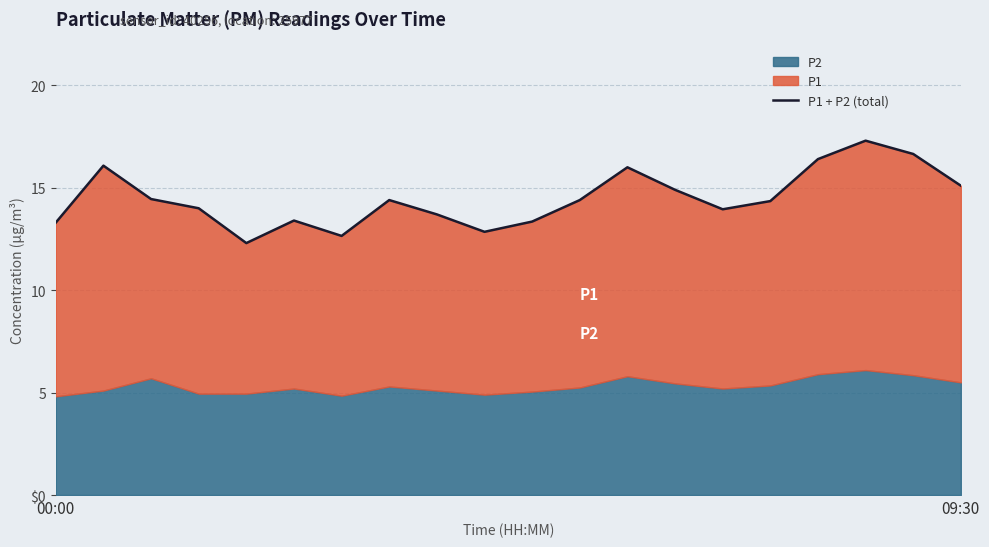

What is the difference between the maximum and second lowest values?

4.6